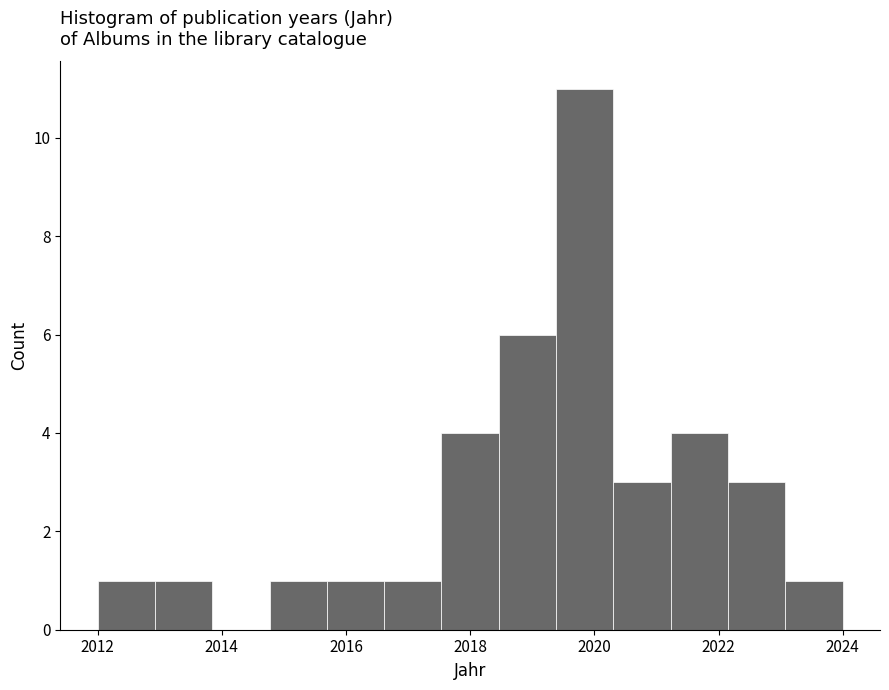

Reading left to right, transcribe this chart: for each bar, give the range it covers on the x-axis and its height. Neither the bar edges nor the heights are printed on the chart, so give them approximately, as read against the axes.

2012.0 to 2013.0: 1
2013.0 to 2013.8: 1
2013.8 to 2014.8: 0
2014.8 to 2015.6: 1
2015.6 to 2016.6: 1
2016.6 to 2017.6: 1
2017.6 to 2018.4: 4
2018.4 to 2019.4: 6
2019.4 to 2020.4: 11
2020.4 to 2021.2: 3
2021.2 to 2022.2: 4
2022.2 to 2023.0: 3
2023.0 to 2024.0: 1